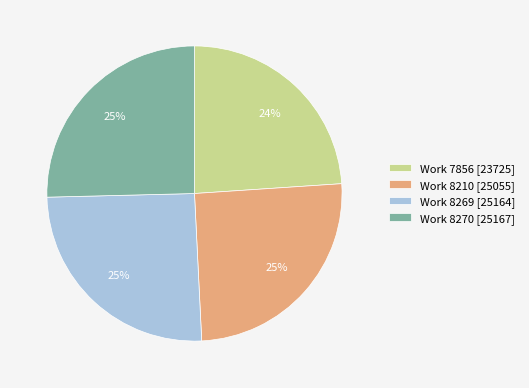

Approximately how many times larger is the value at Work 8269 [25164] compared to Work 8270 [25167]?

1.0